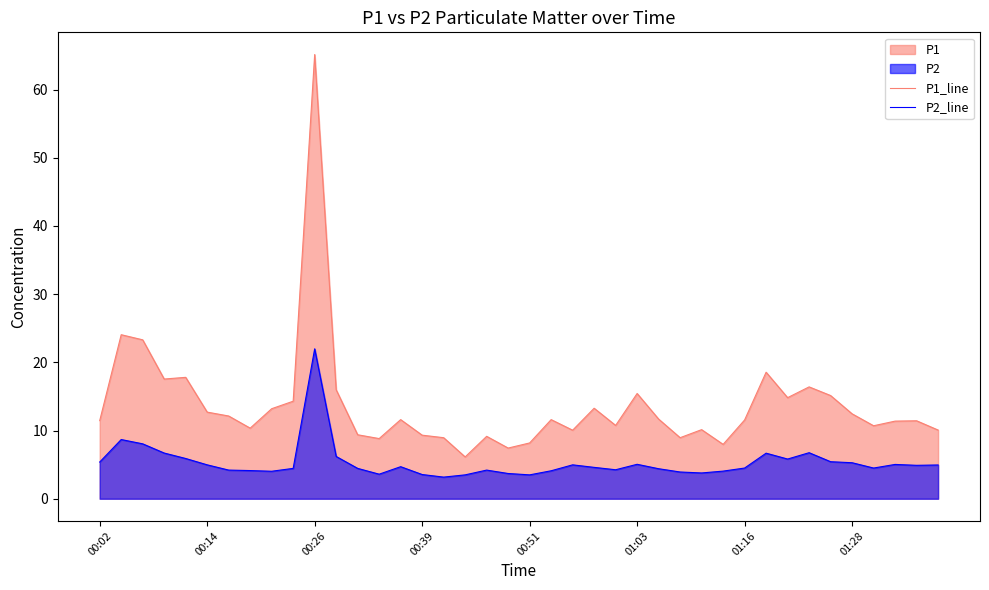

Which series changed the most between 00:39 and 01:03?

P1_line